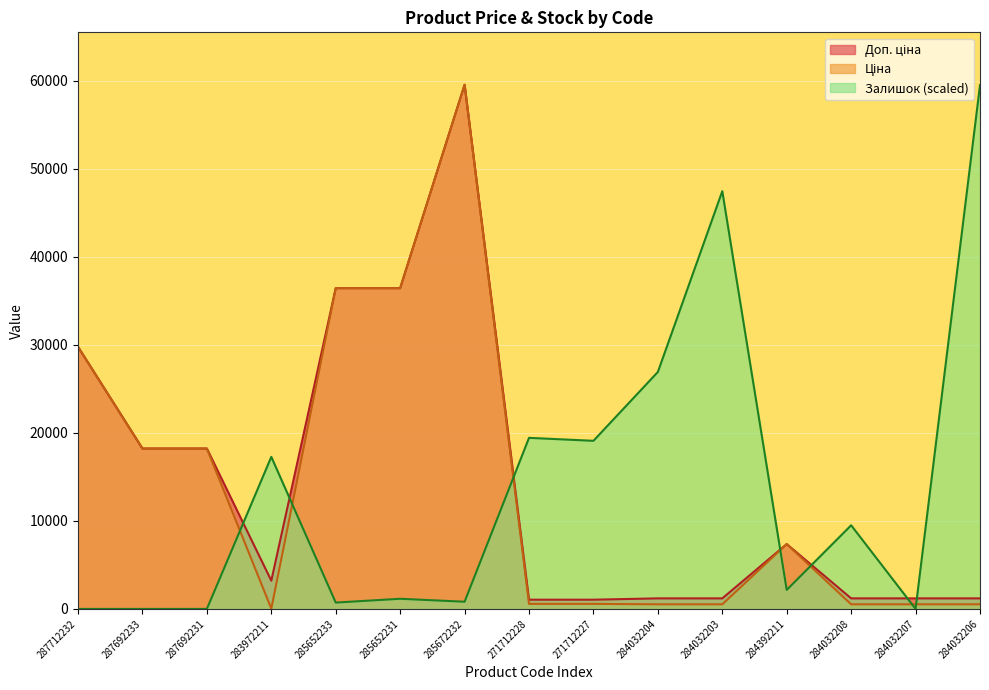

Reading left to right, list all the values displayed in this chart.

Ціна: 287712232=29761.5	287692233=18212.0	287692231=18212.0	283972211=32.0	285652233=36424.0	285652231=36424.0	285672232=59523.0	271712228=571.6	271712227=571.6	284032204=522.2	284032203=522.2	284392211=7360.2	284032208=522.2	284032207=522.2	284032206=522.2
Доп. ціна: 287712232=29761.5	287692233=18212.0	287692231=18212.0	283972211=3205.0	285652233=36424.0	285652231=36424.0	285672232=59523.0	271712228=1048.0	271712227=1048.0	284032204=1197.0	284032203=1197.0	284392211=7360.2	284032208=1197.0	284032207=1197.0	284032206=1197.0
Залишок: 287712232=0.0	287692233=0.0	287692231=0.0	283972211=17266.9	285652233=719.5	285652231=1151.1	285672232=815.4	271712228=19425.3	271712227=19089.6	284032204=26907.6	284032203=47436.1	284392211=2158.4	284032208=9496.8	284032207=0.0	284032206=59475.0